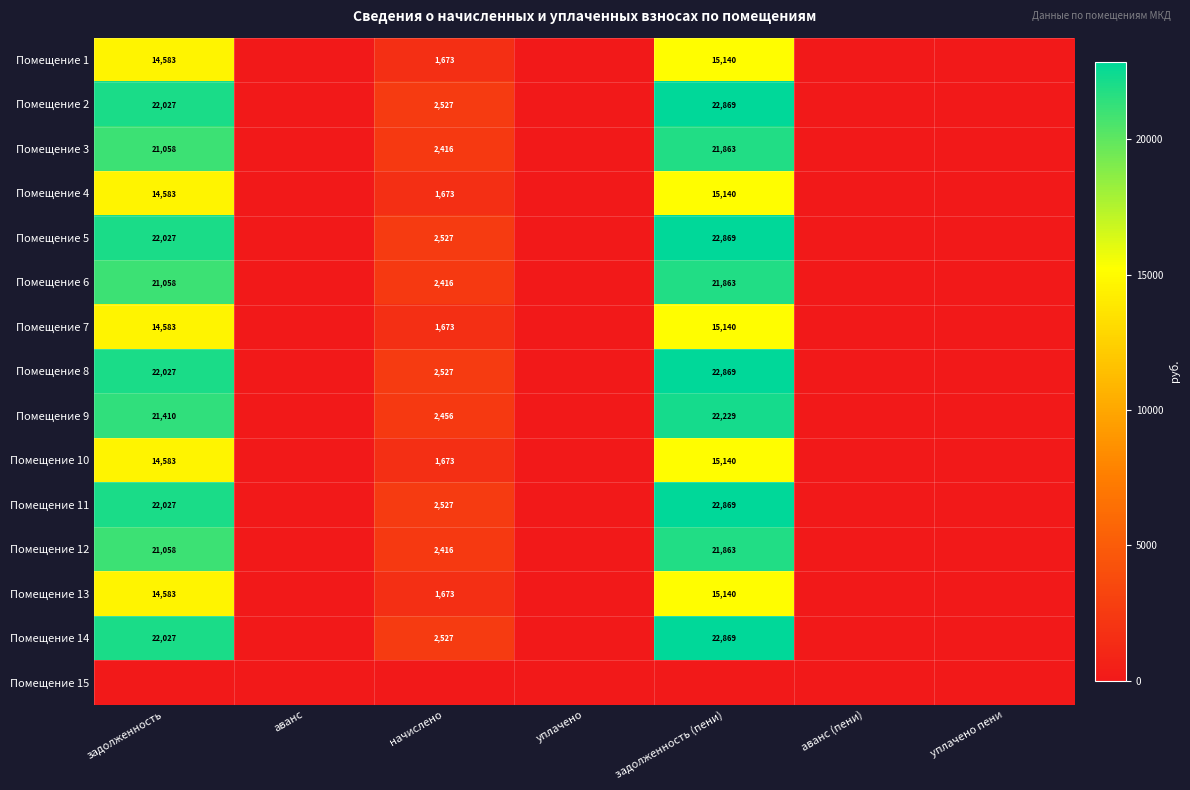

At how many categories does at least one series exceed 6475?

2